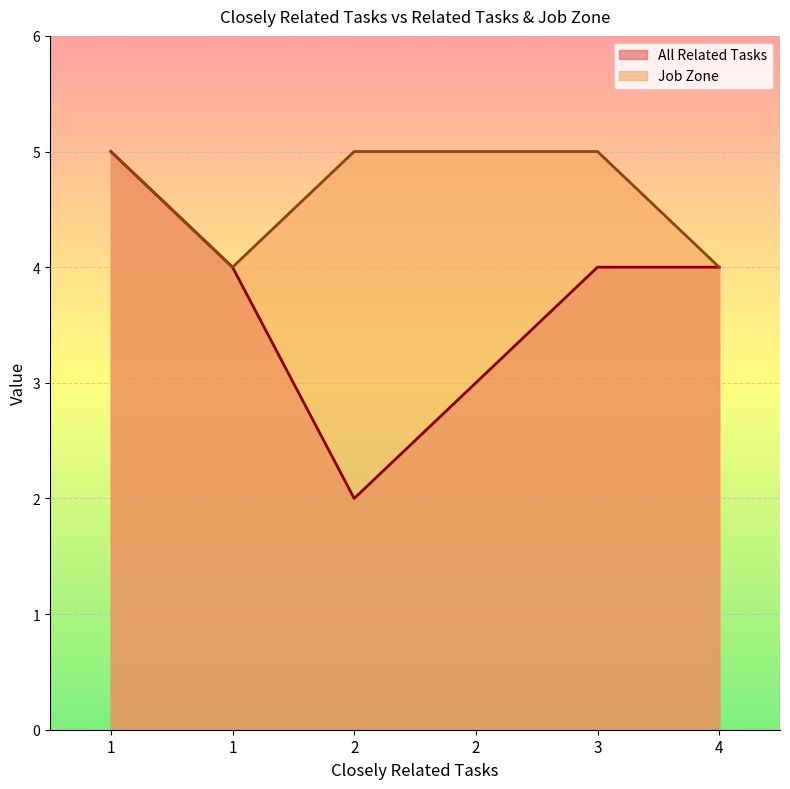

How many distinct data groups are displayed?

2